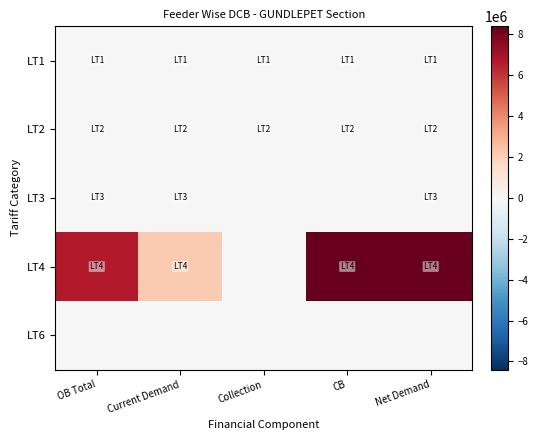

What is the difference between the highest and lowest values at CB?

8839640.9